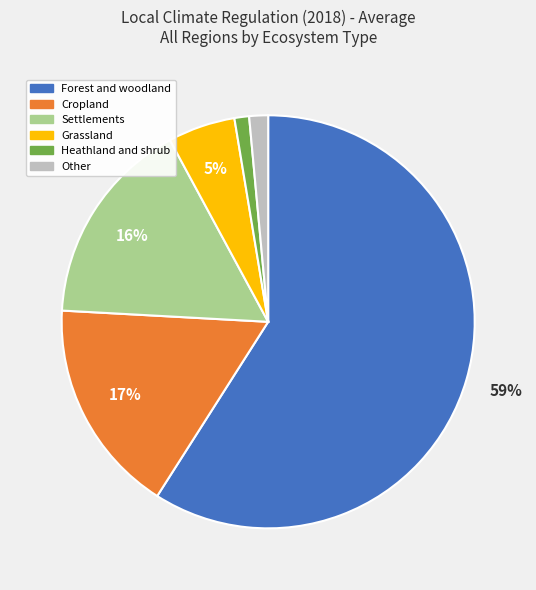

True or false: Other accounts for 1% of the total.

True